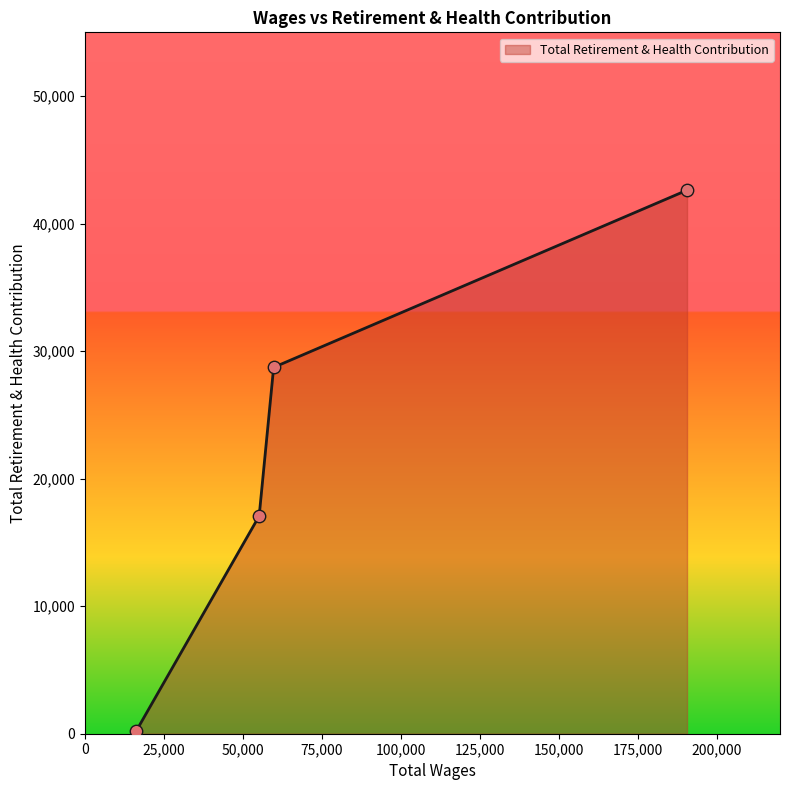

What is the greatest value displayed?

42622